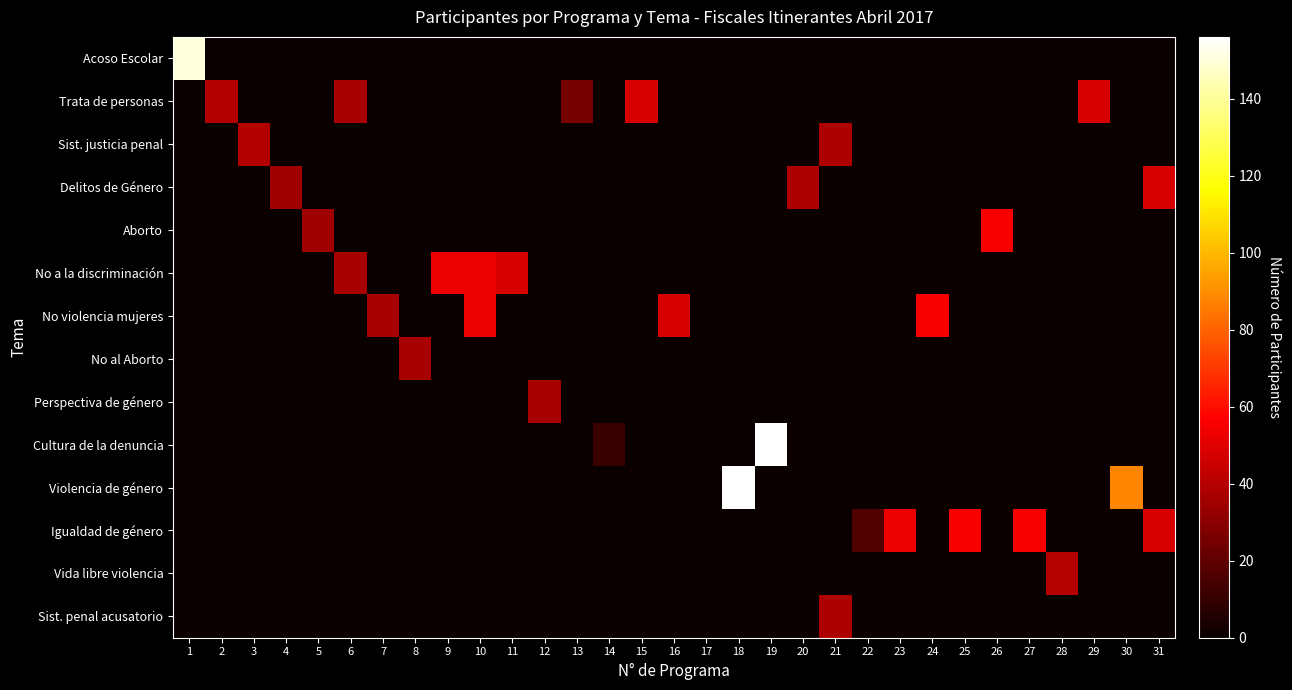

List the labels in order of Violencia de género value, largest first.

18, 30, 1, 2, 3, 4, 5, 6, 7, 8, 9, 10, 11, 12, 13, 14, 15, 16, 17, 19, 20, 21, 22, 23, 24, 25, 26, 27, 28, 29, 31